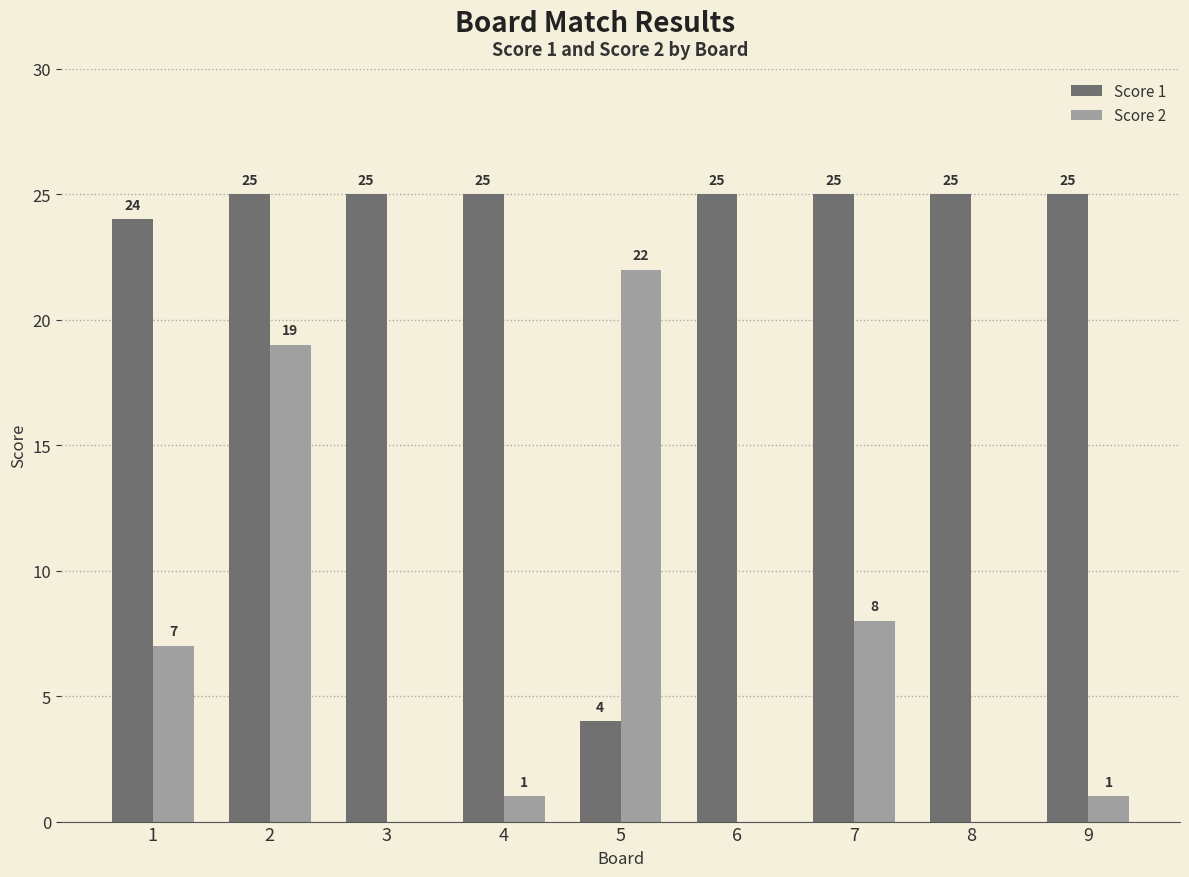

Which category has the highest value in the Score 2 series?

5